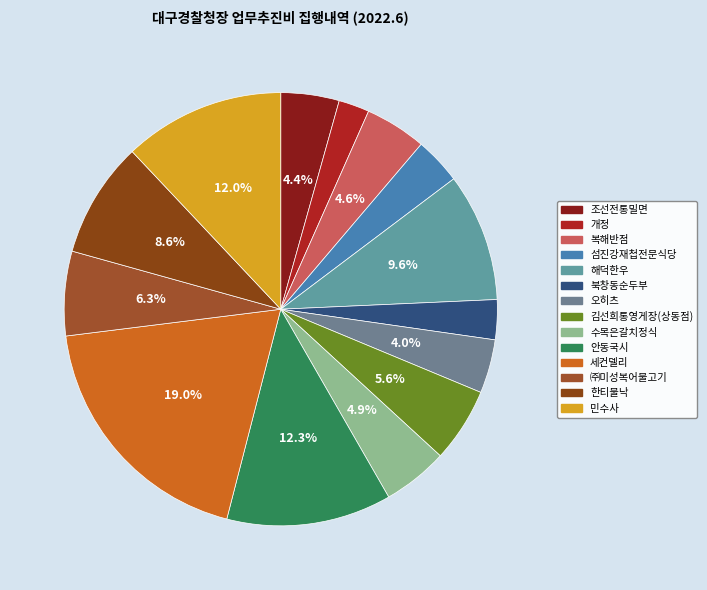

How many slices are in this pie chart?

14